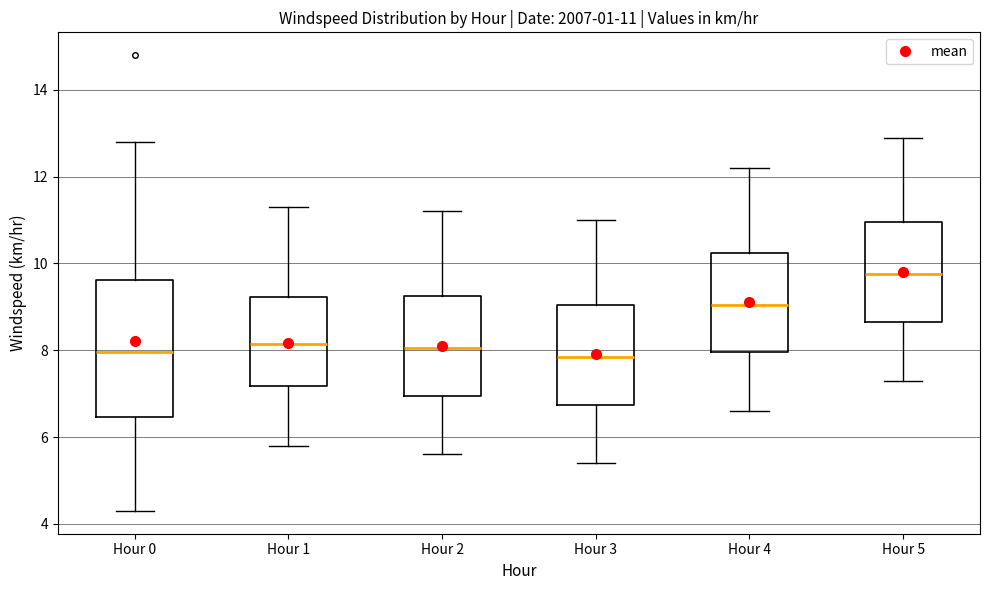

Comparing the boxes themselves (not the whiskers), which one is the tallest?

Hour 0